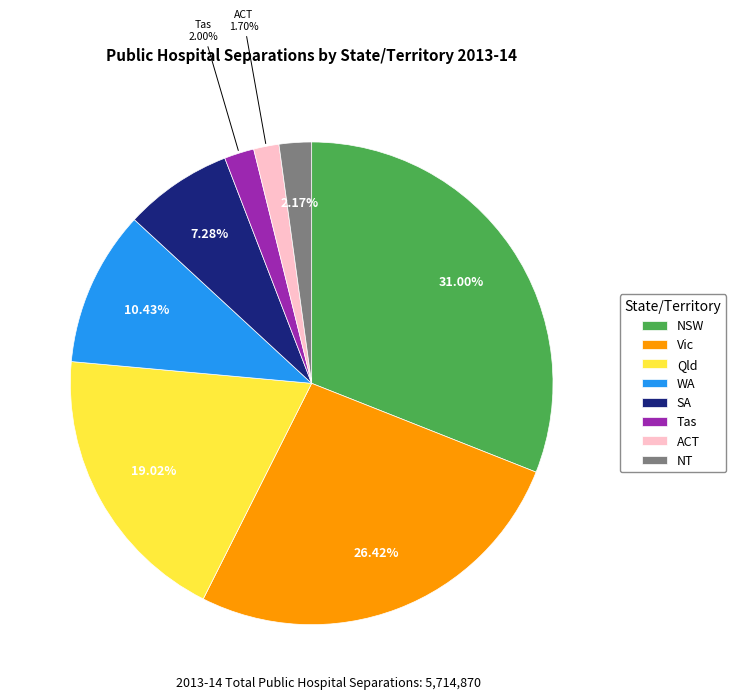

True or false: SA accounts for 7% of the total.

True